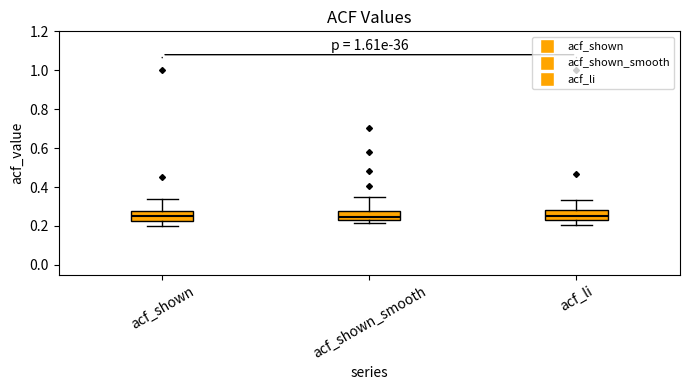

Where is the lower edge of the box for acf_li on the y-axis? The values are not printed on the chart, so give them approximately, as read against the axis.

0.24